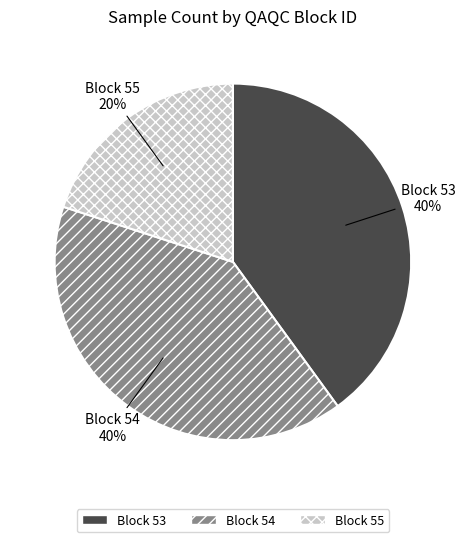

Does any single category account for the majority?

No